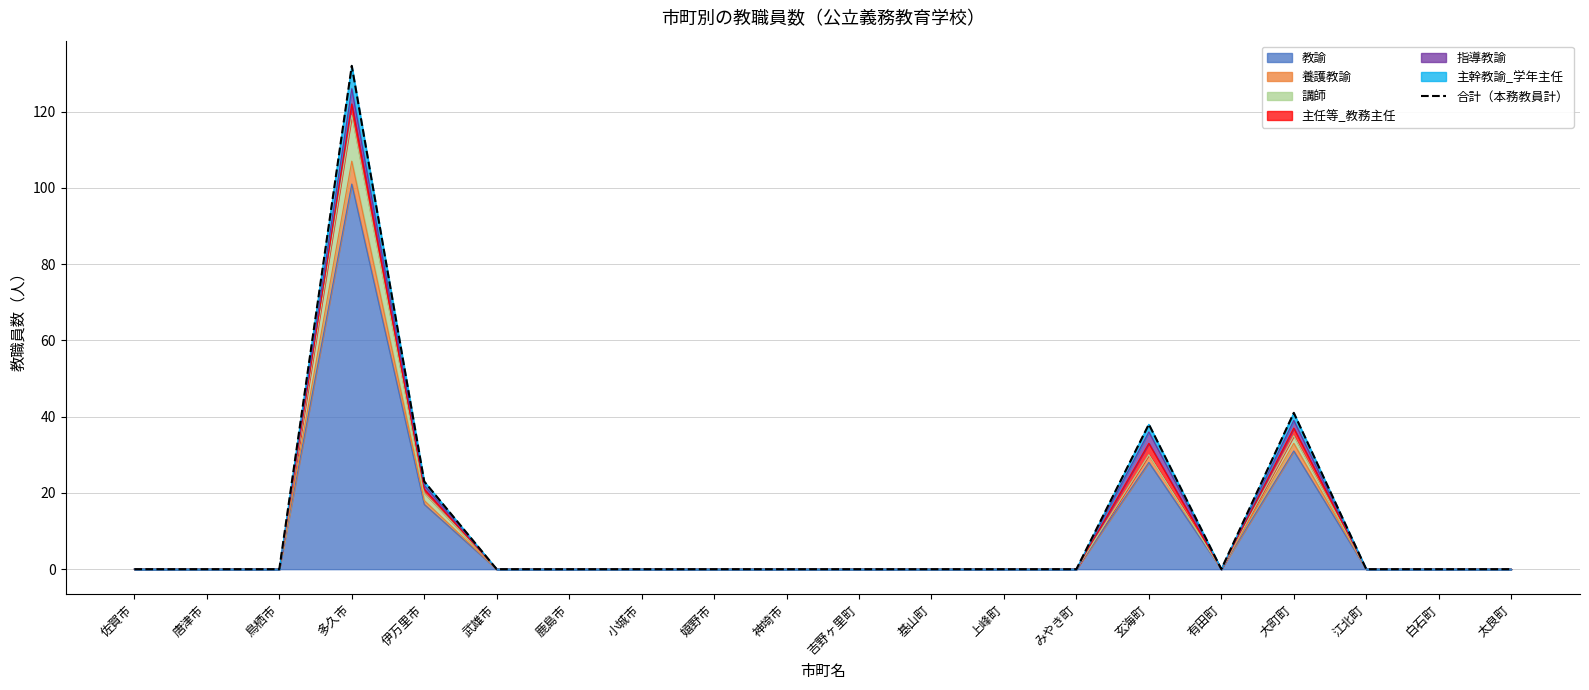

How many data points are above 0?

4